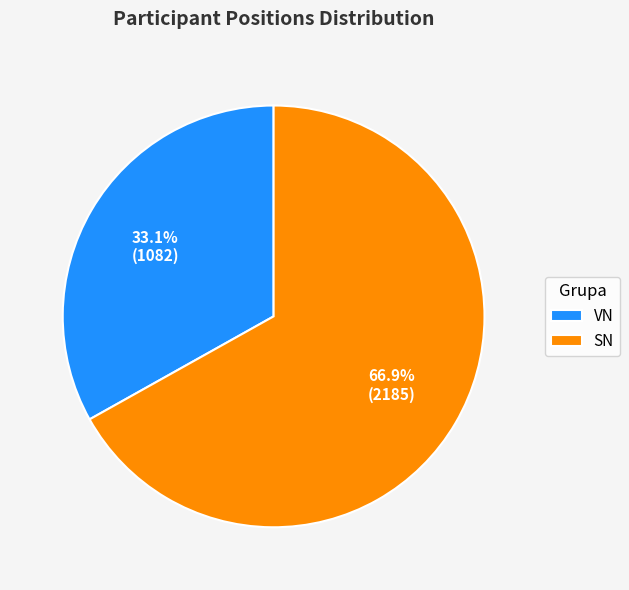

Between SN and VN, which is larger?

SN